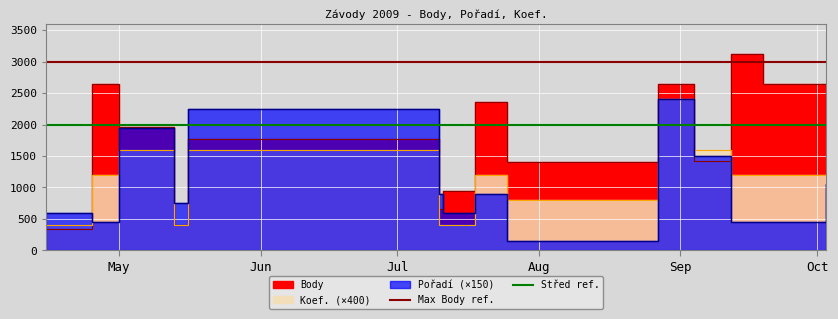

True or false: Max Body ref. has a value of 1598 at Jun.

False